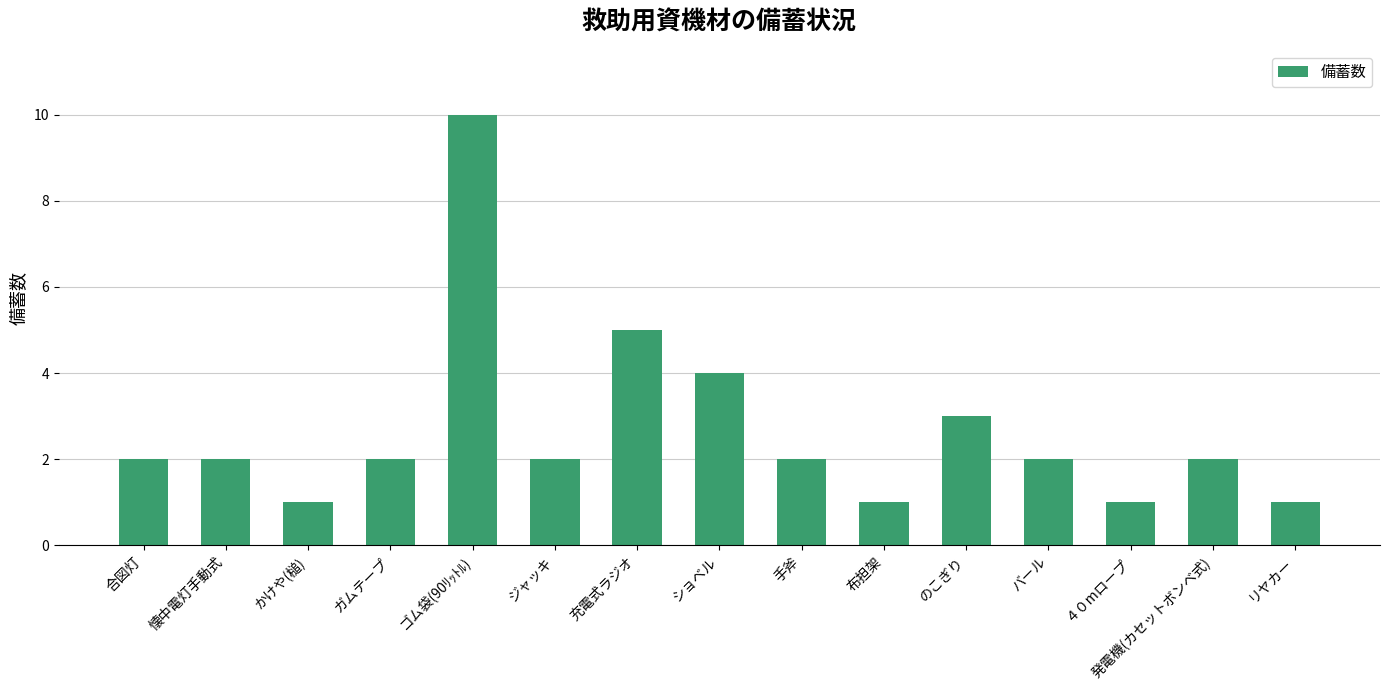

What is the label of the 10th bar from the left?

布担架